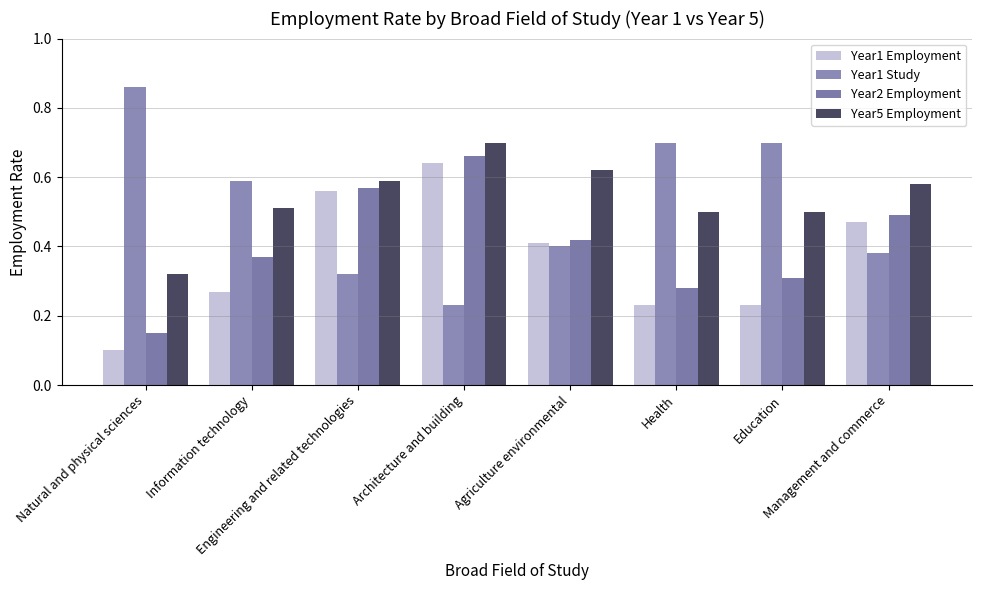

How many bars are there in total?

32